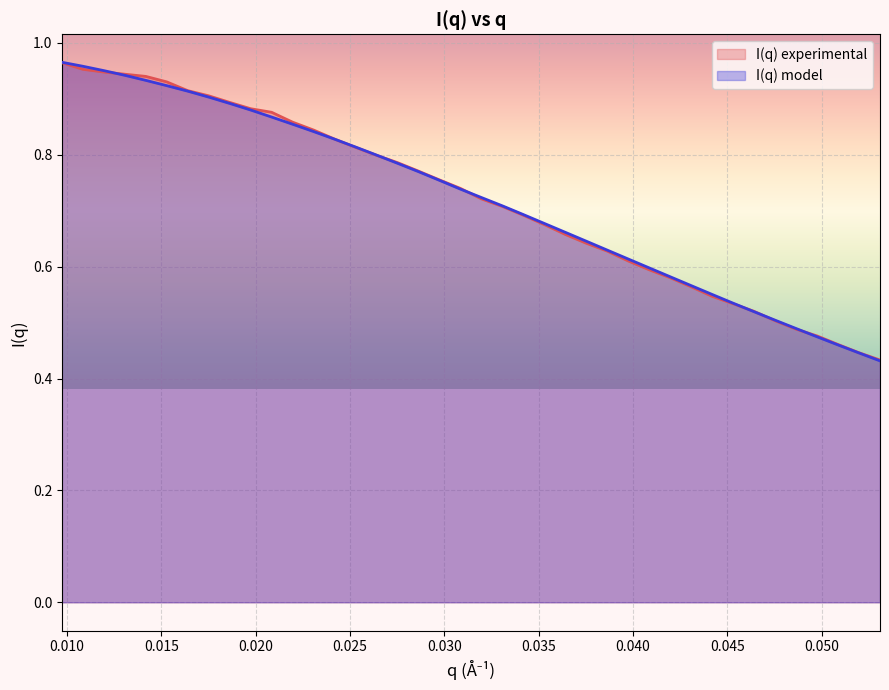

How many lines are shown in the chart?

2